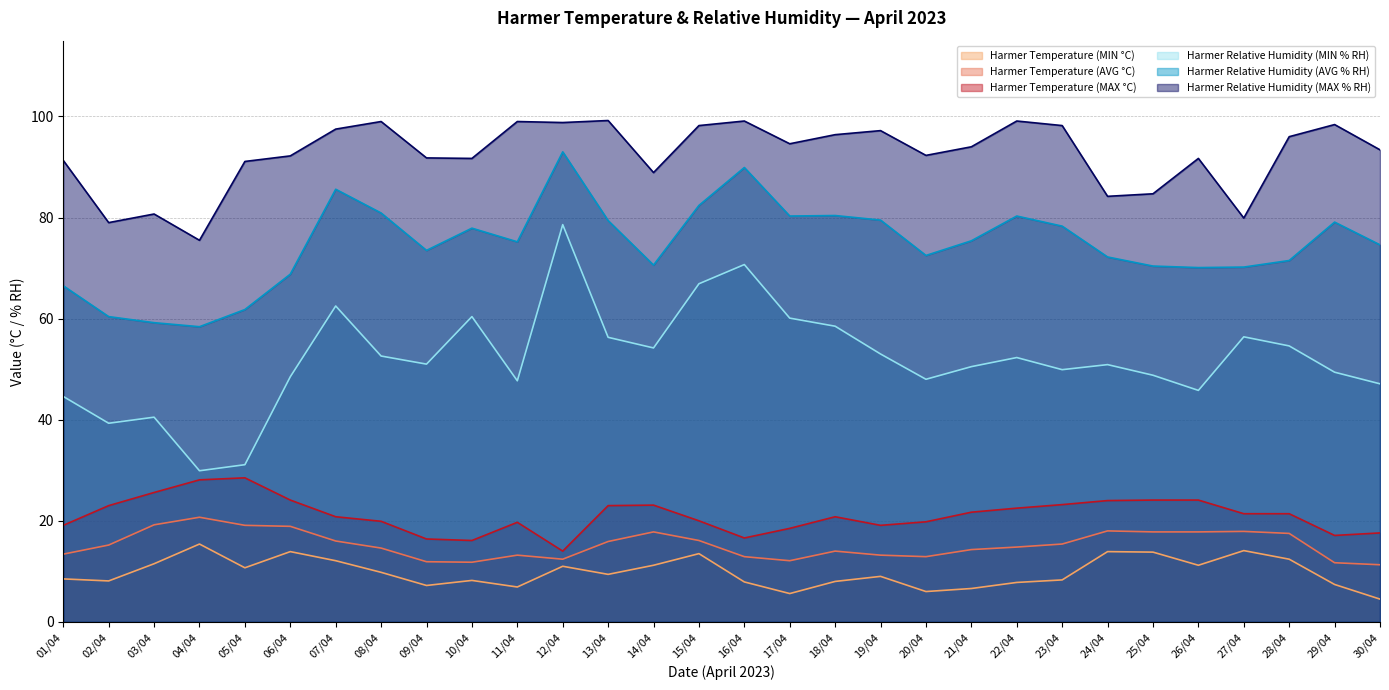

At which label does Harmer Temperature (MIN °C) reach its peak?

04/04